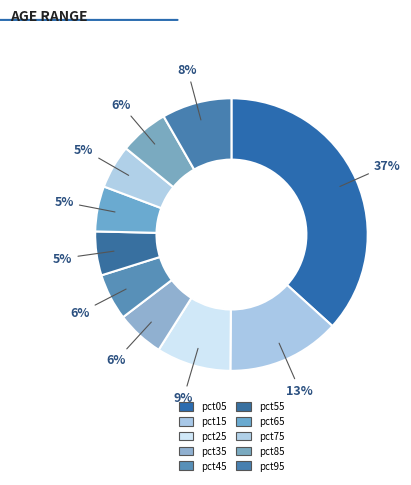

Rank the categories by value from lowest to highest.

pct75, pct55, pct65, pct45, pct35, pct85, pct95, pct25, pct15, pct05